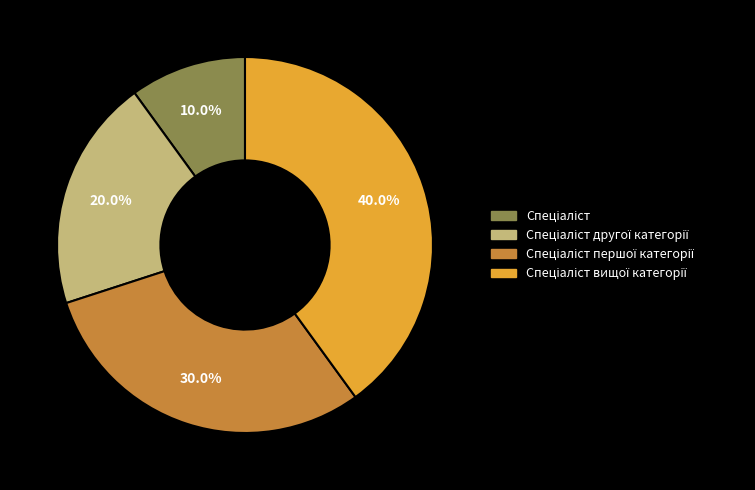

Is there a majority slice in this chart?

No